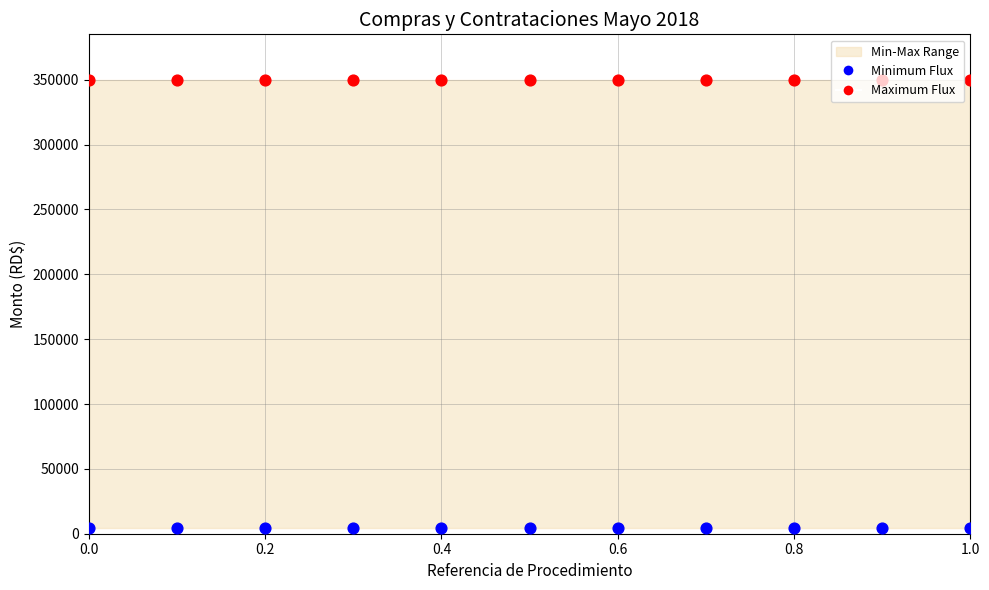

Which series contains the lowest Y value?

Minimum Flux